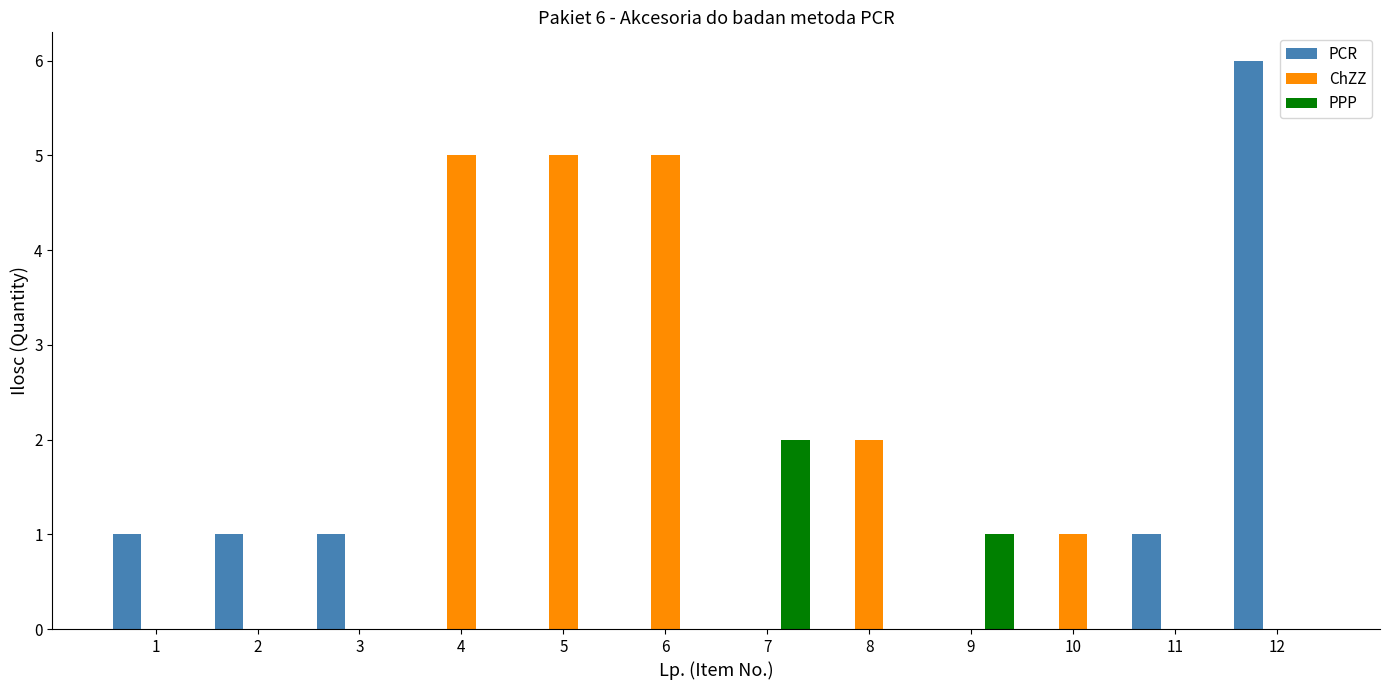

What is the spread (max minus min) of values at 11?

1